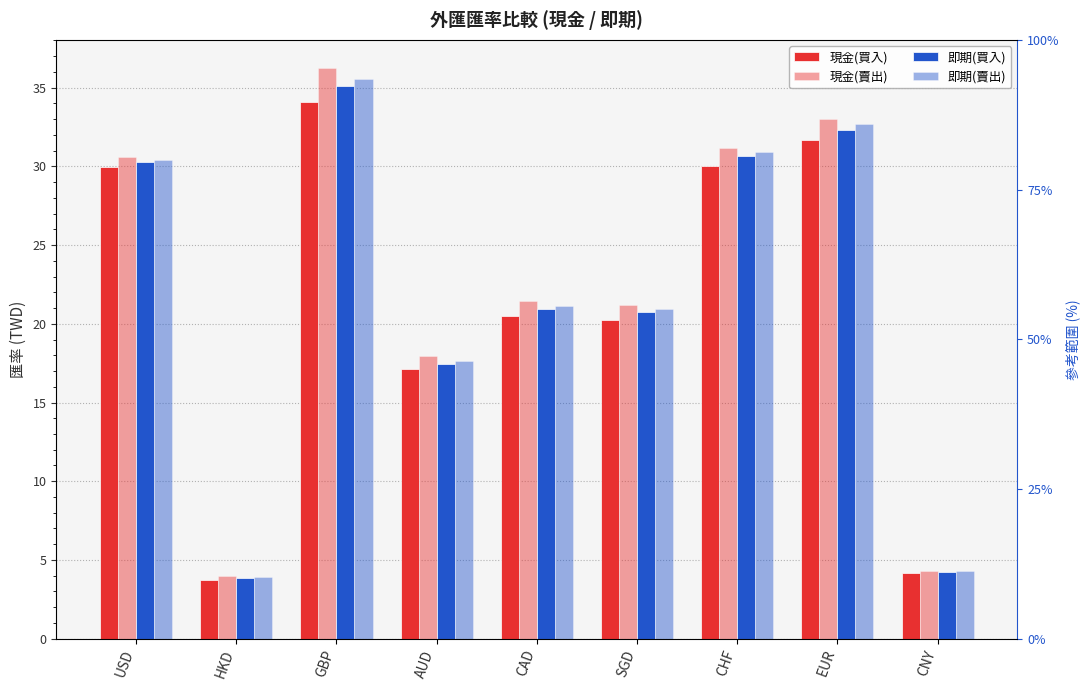

How many data points does each series have?

9